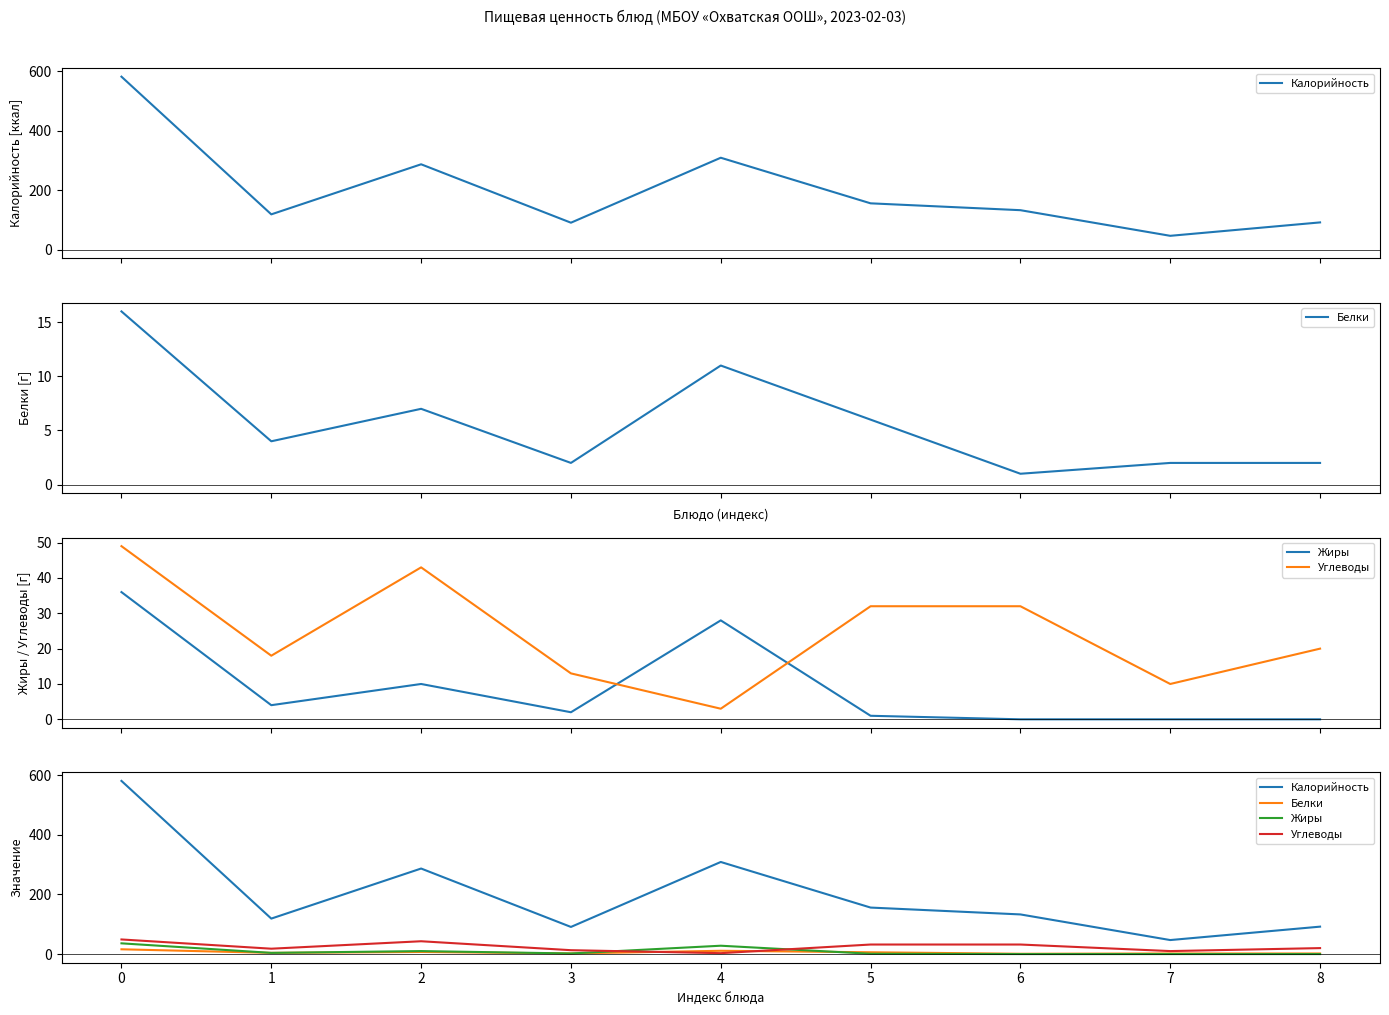

How many lines are shown in the chart?

4